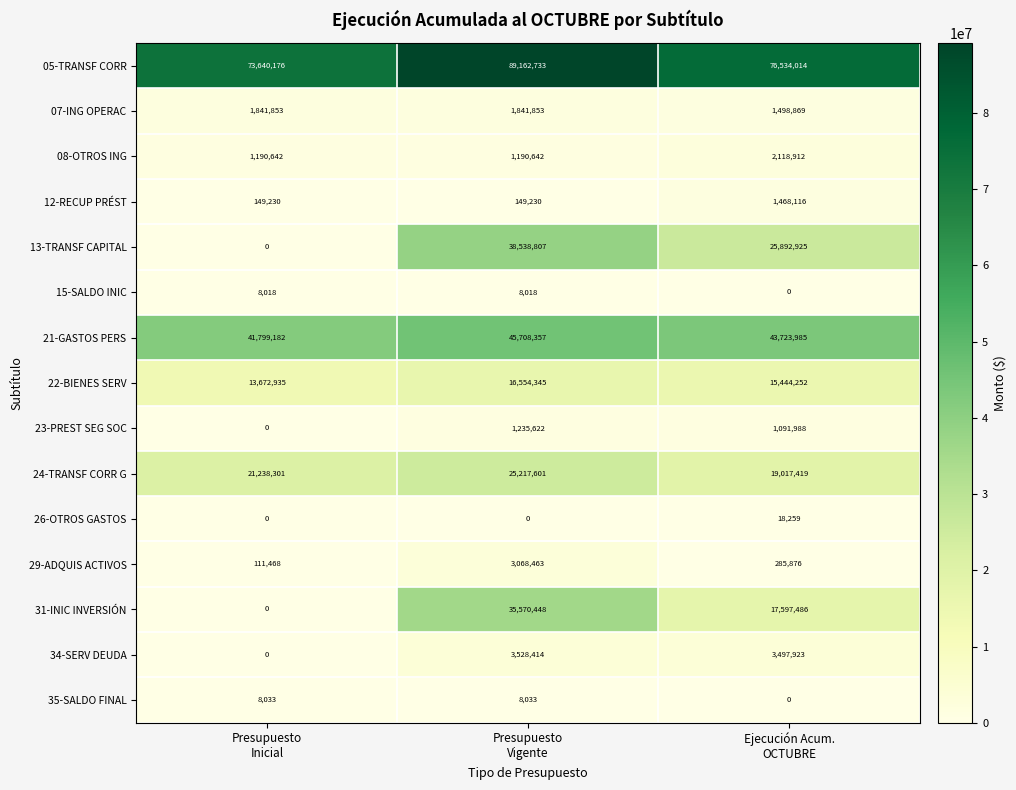

At how many categories does at least one series exceed 25053834?

3